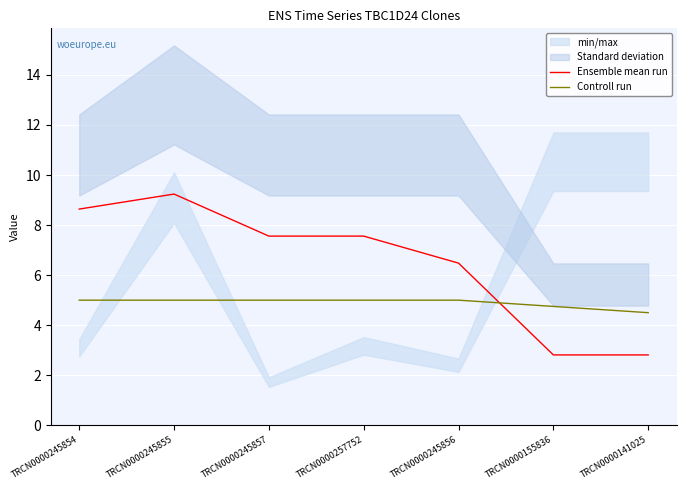

At which label does Ensemble mean run reach its peak?

TRCN0000245855